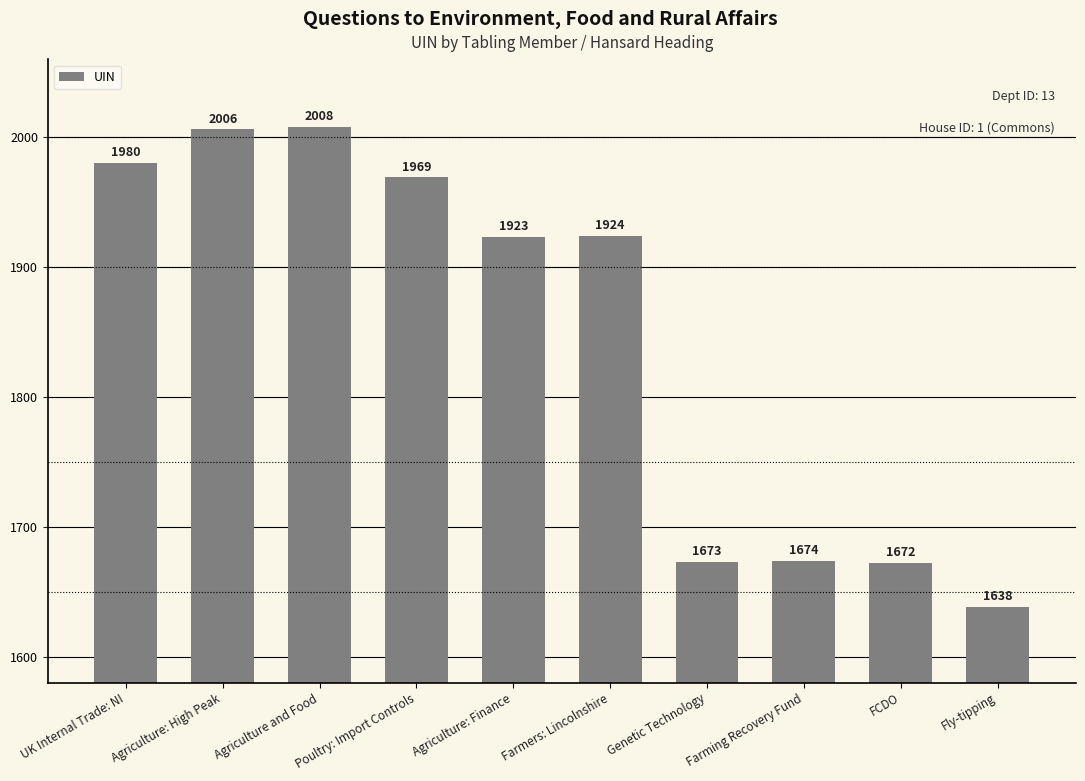

How many bars are there in total?

10